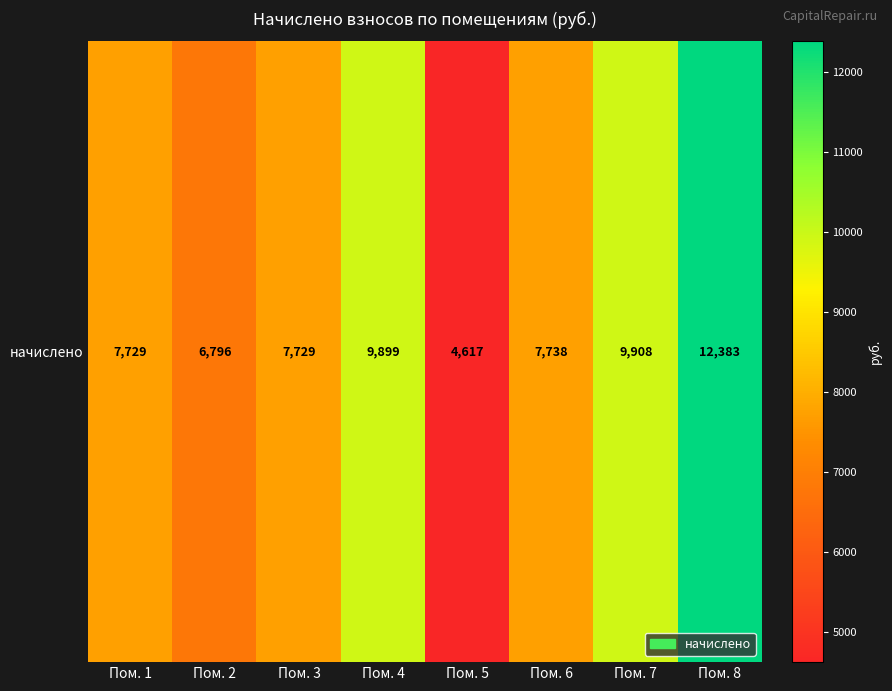

What is the maximum value shown in the chart?

12382.8